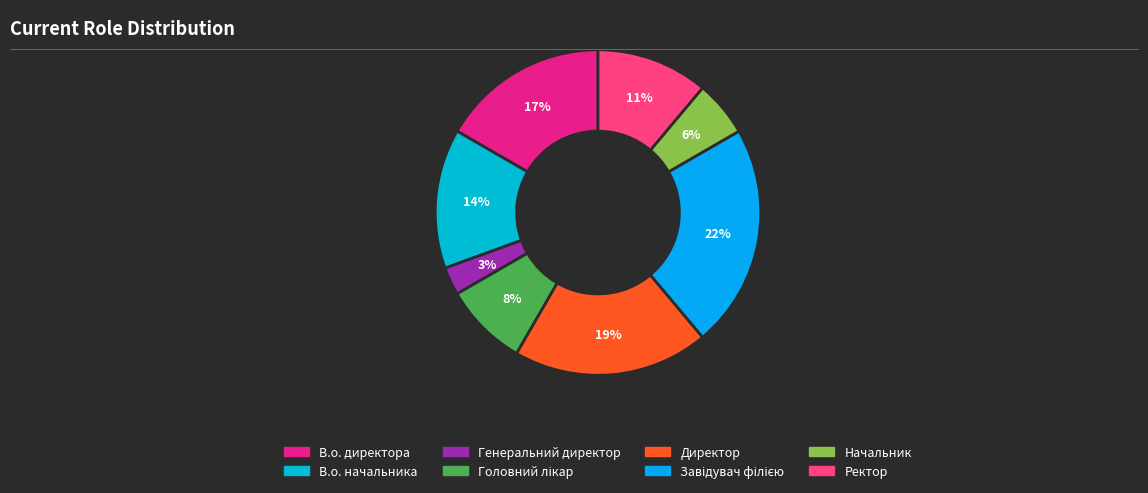

Which category has the smallest portion of the pie?

Генеральний директор